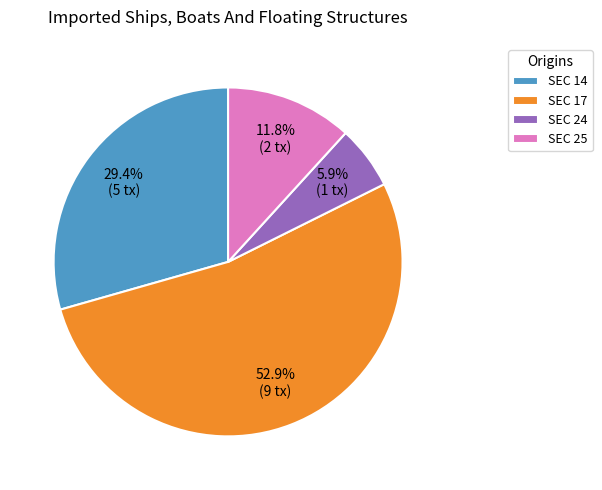

Rank the categories by value from highest to lowest.

SEC 17, SEC 14, SEC 25, SEC 24